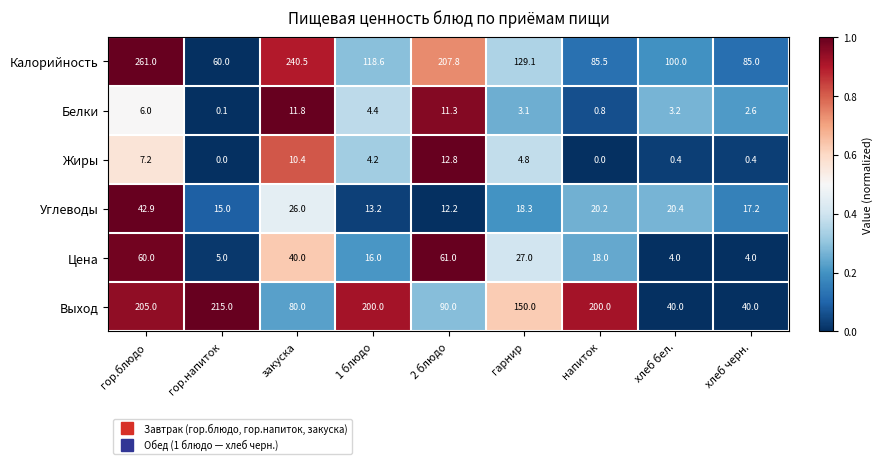

Where does the Калорийность series first go above 118?

гор.блюдо